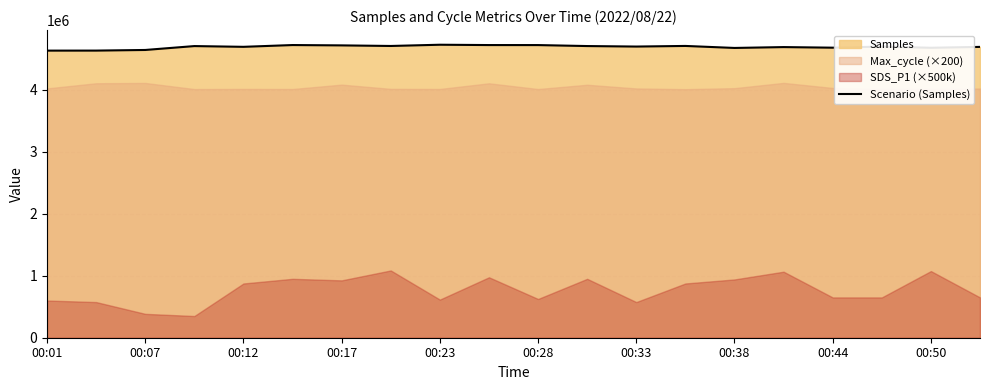

What is the difference between the maximum and minimum values?

95003